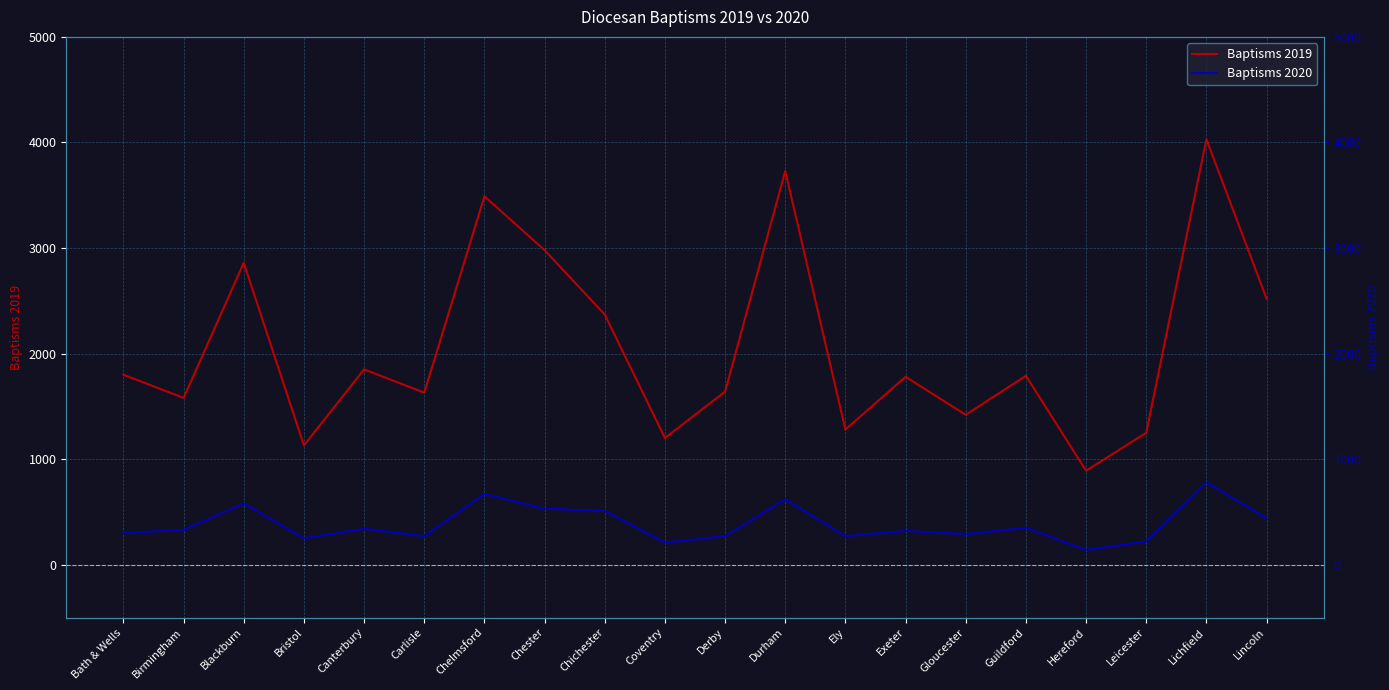

What is the difference between the second highest and minimum values in the Baptisms 2020 series?

530